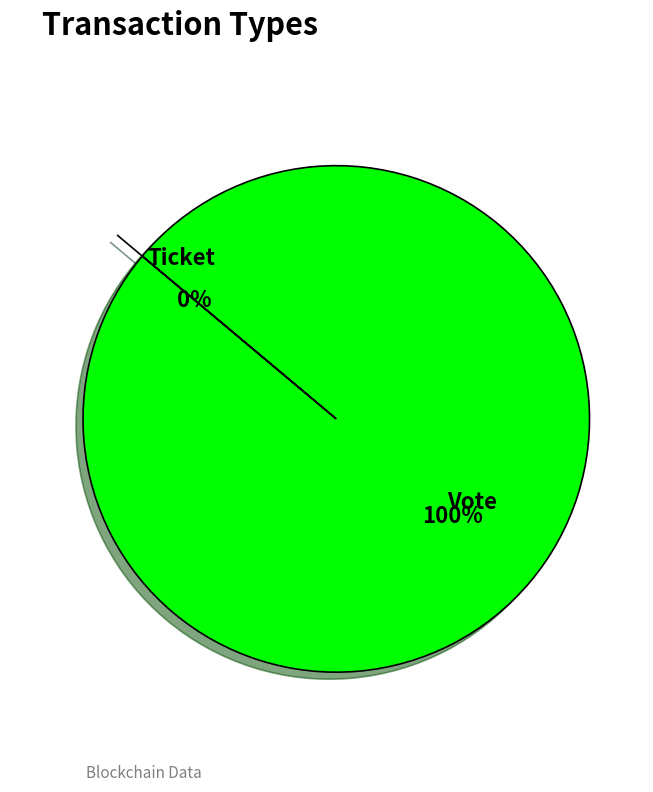

Count the number of slices in the pie.

2